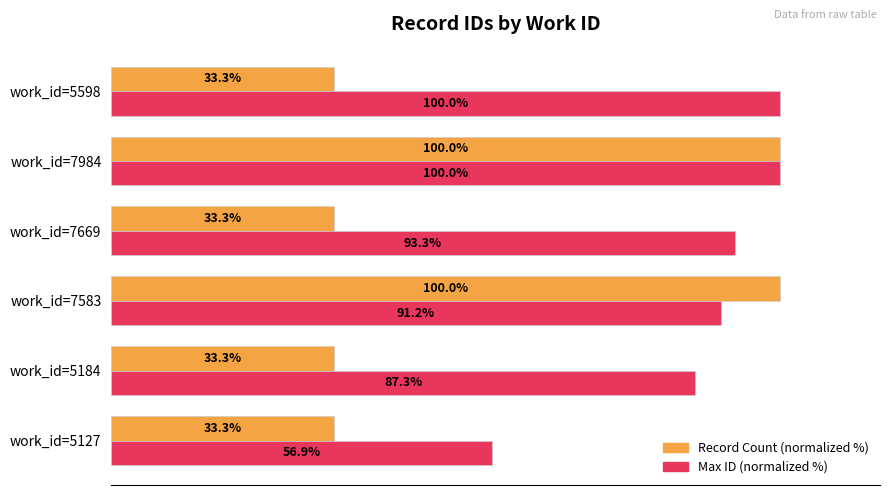

At which category is the sum across all series the highest?

work_id=7984